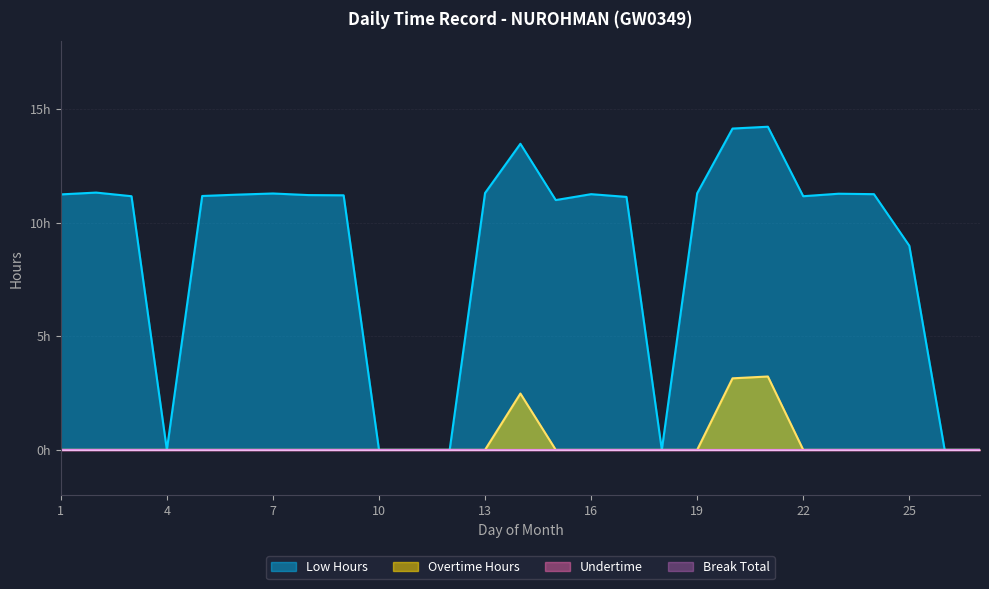

Between 5 and 11, which is larger?

5